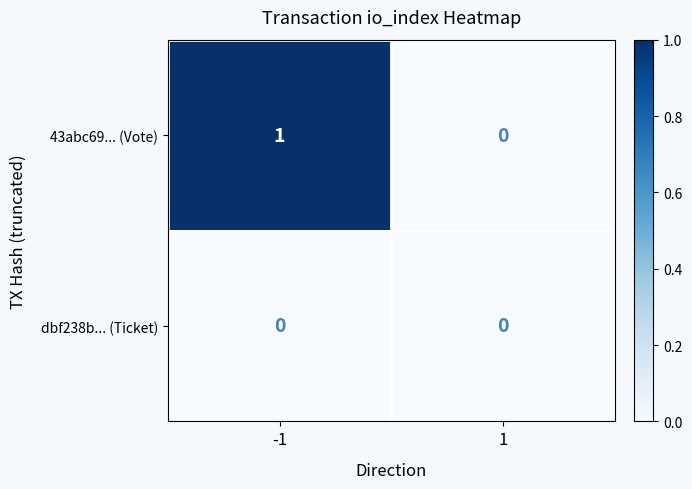

How many distinct data groups are displayed?

2